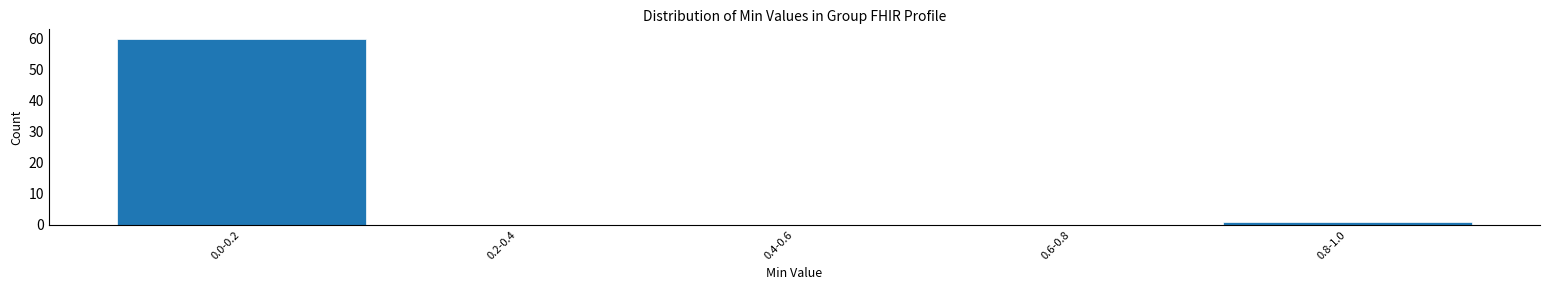

Reading left to right, list all the values displayed in this chart.

0.0-0.2=60	0.2-0.4=0	0.4-0.6=0	0.6-0.8=0	0.8-1.0=1